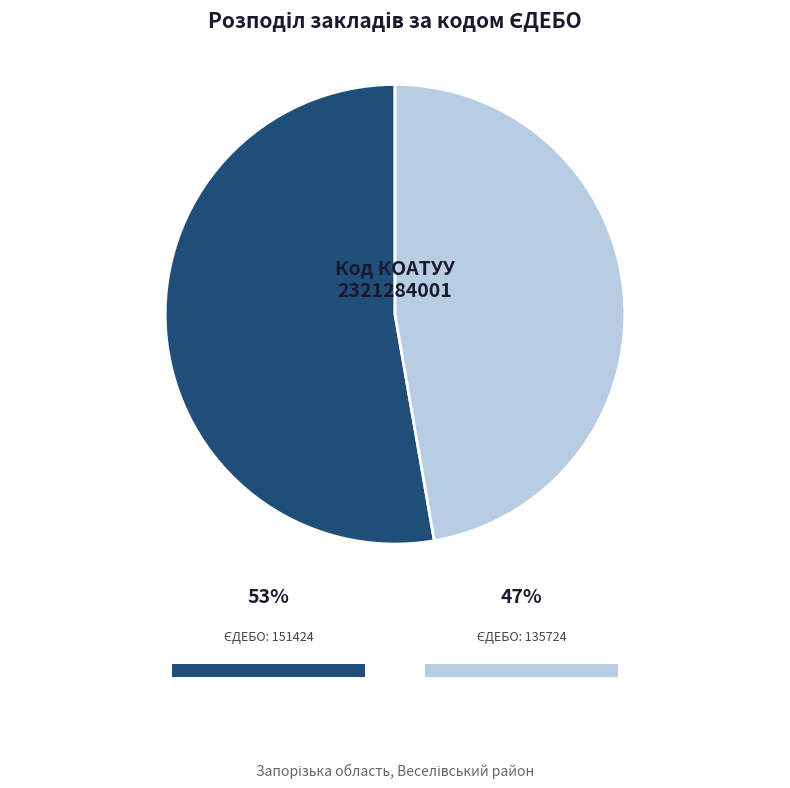

Is there any slice that represents more than half of the pie?

Yes